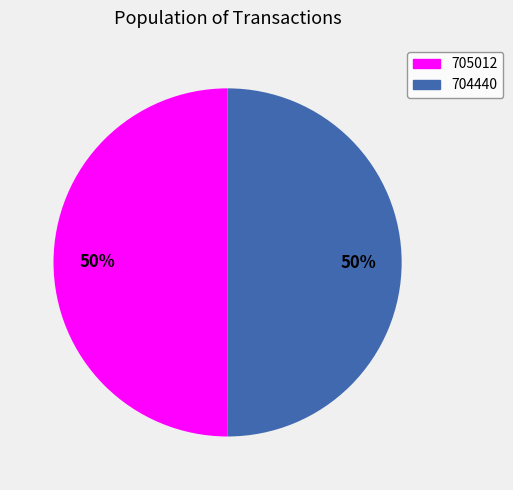

Approximately how many times larger is the value at 704440 compared to 705012?

1.0